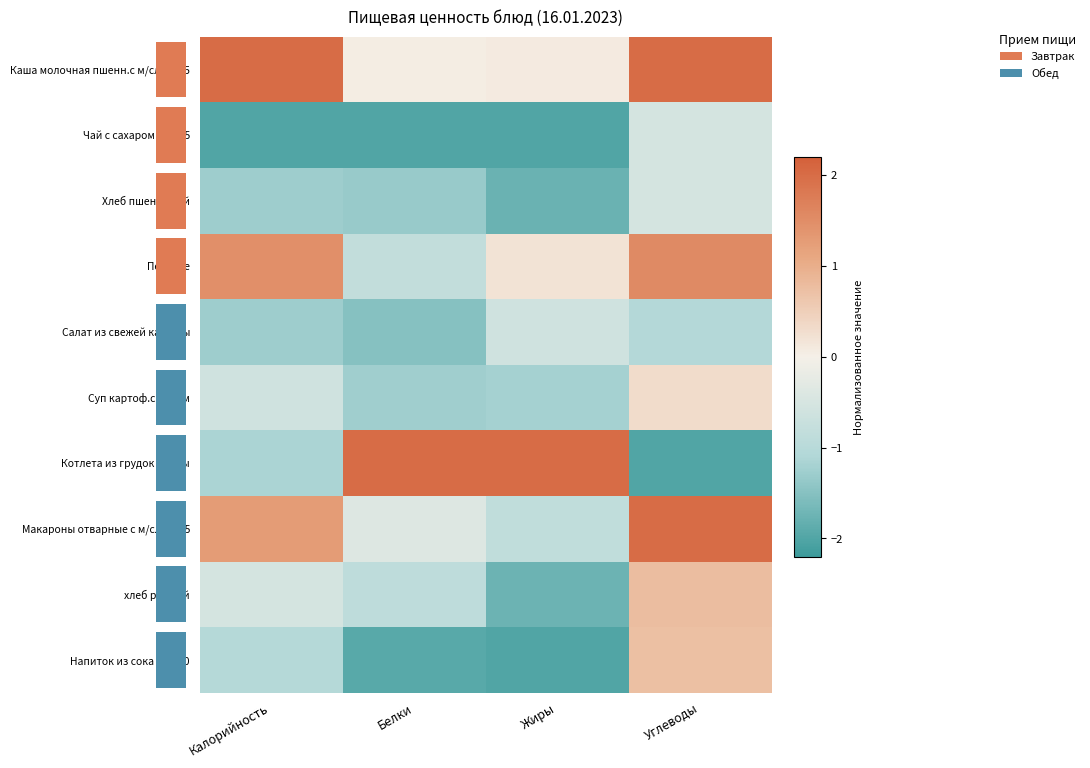

Rank the series at Углеводы from highest to lowest value.

Макароны отварные с м/сл 150/5, Каша молочная пшенн.с м/сл 200/5, Печенье, хлеб ржаной, Напиток из сока 200/20, Суп картоф.с рисом, Чай с сахаром 200/15, Хлеб пшеничный, Салат из свежей капусты, Котлета из грудок птицы